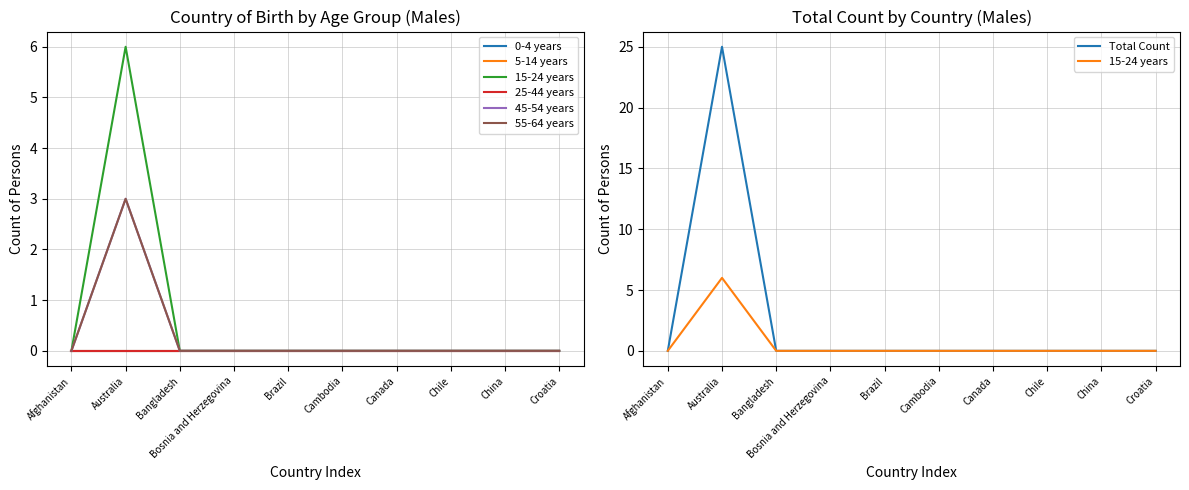

What is the sum of all 55-64 years values?

3